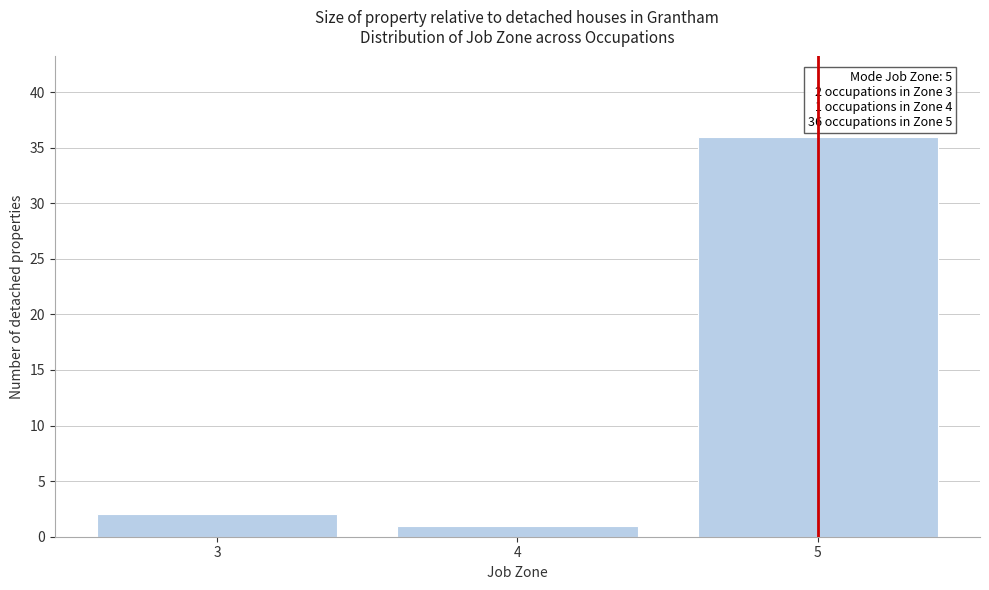

Reading left to right, what are all the values shown in this chart?

2	1	36